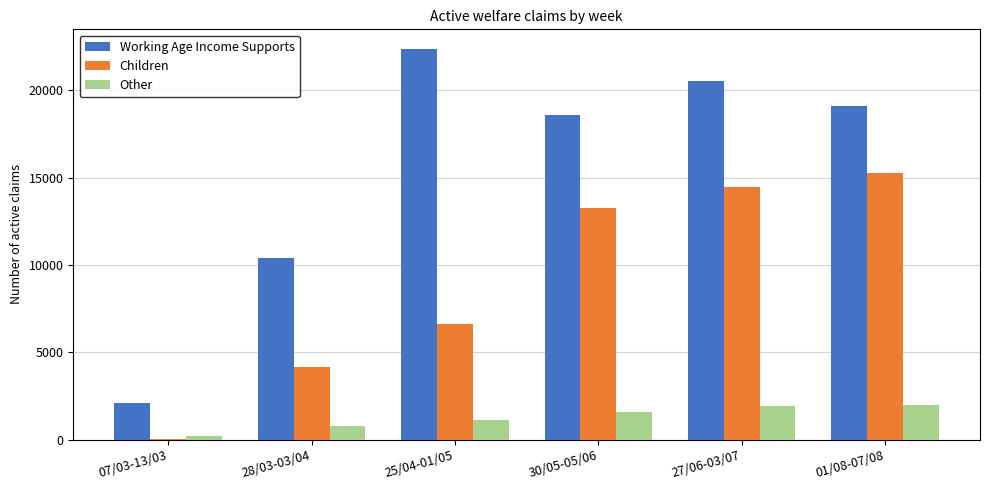

How many distinct data groups are displayed?

3